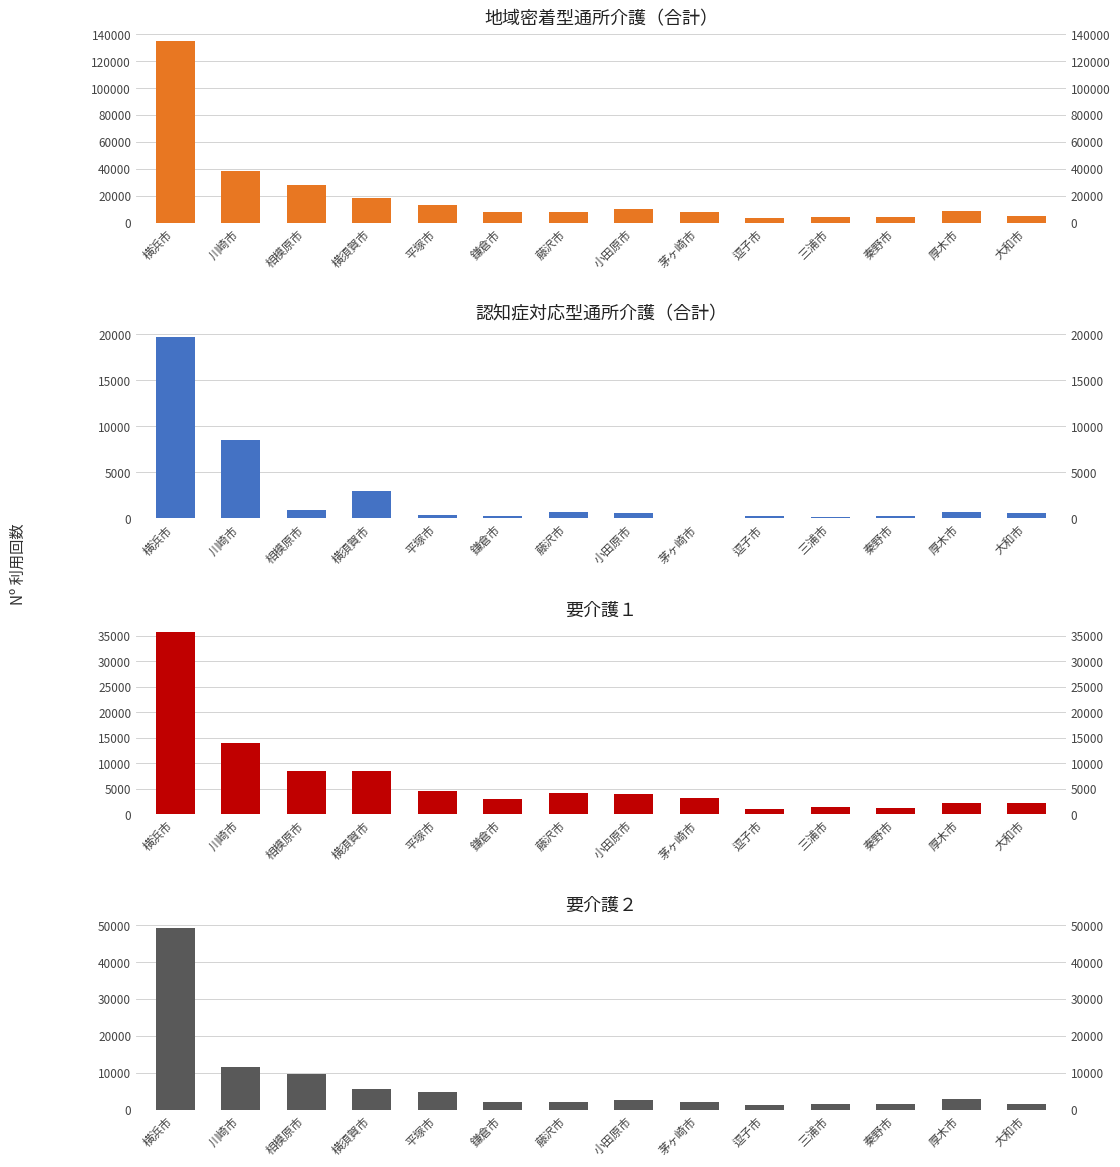

What is the difference between the second highest and second lowest values in the 要介護２ series?

10248